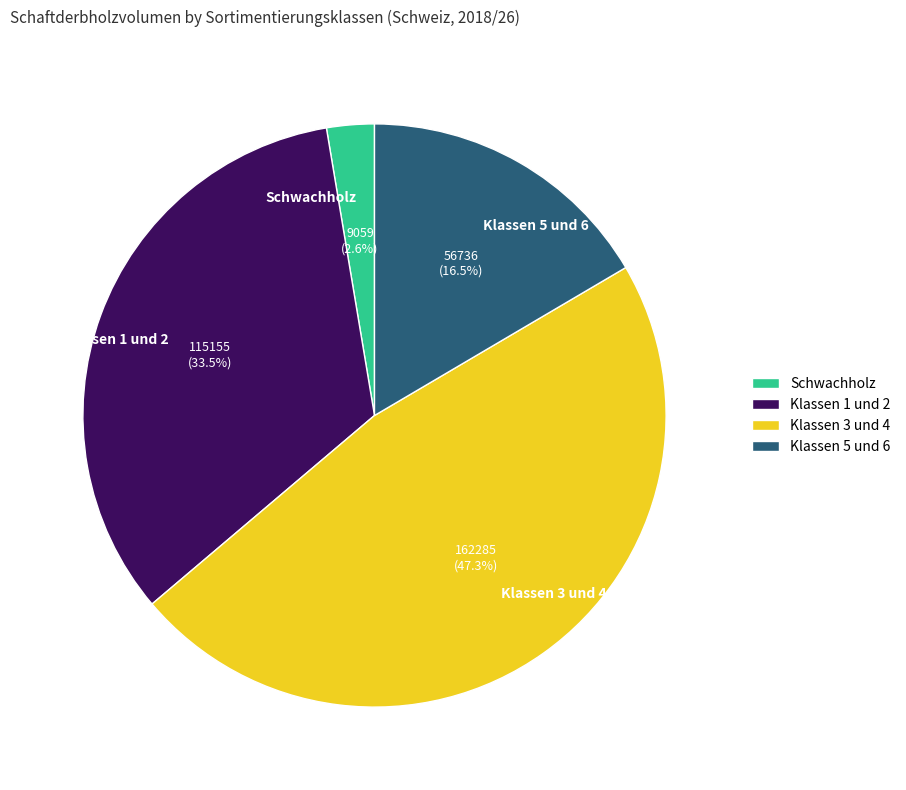

Which slice is the smallest?

Schwachholz